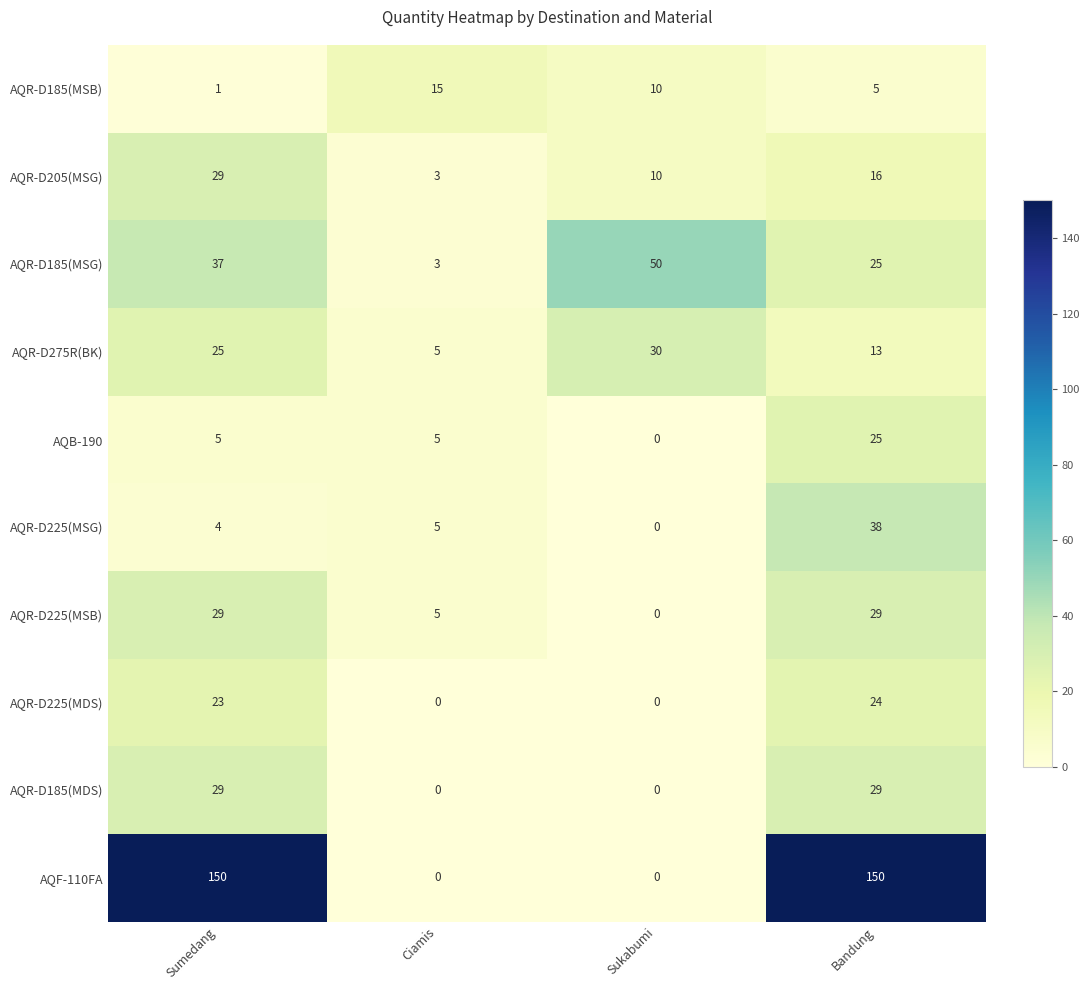

What is the greatest value displayed?

150